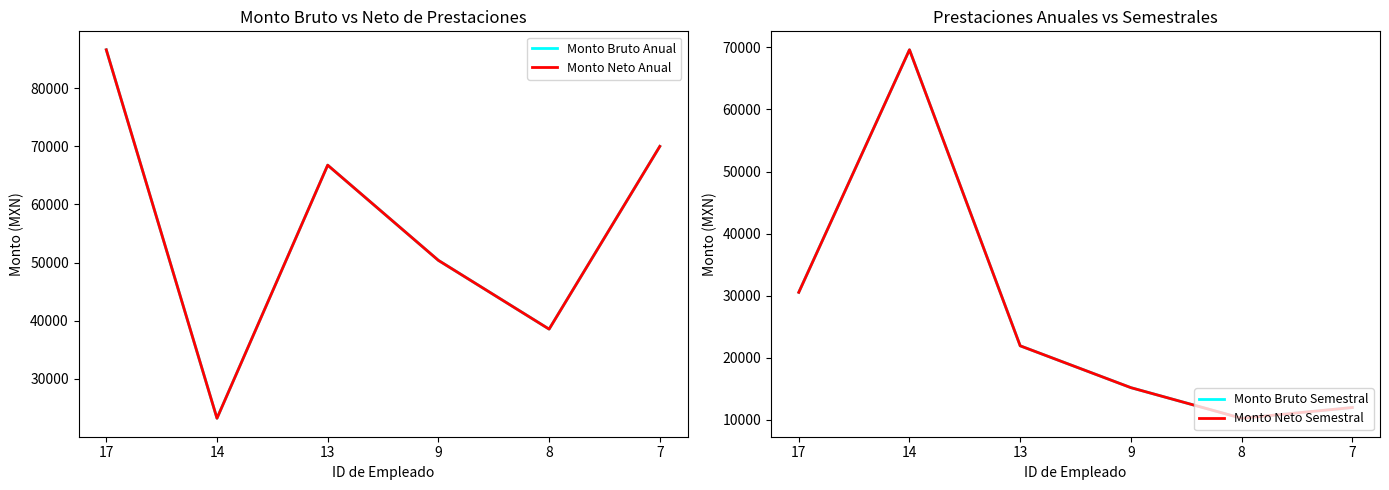

In Monto Neto Semestral, how many points are higher than both neighbors (excluding endpoints)?

1